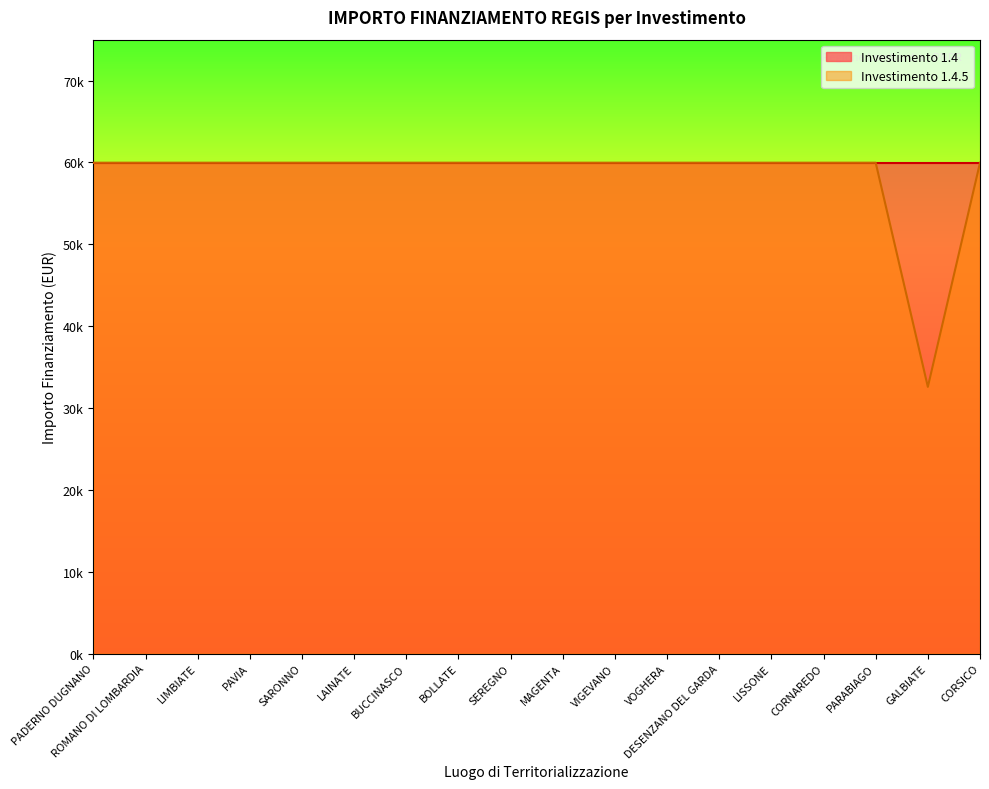

Between PADERNO DUGNANO and PAVIA, which is larger?

PADERNO DUGNANO